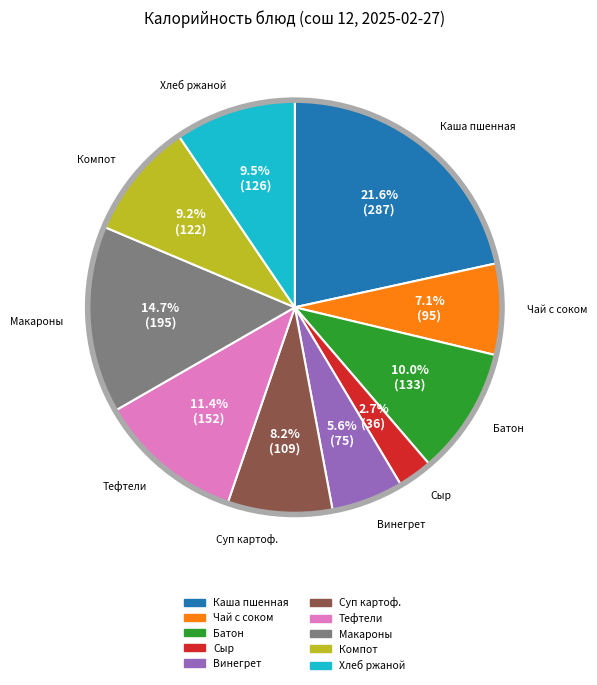

Does any single category account for the majority?

No